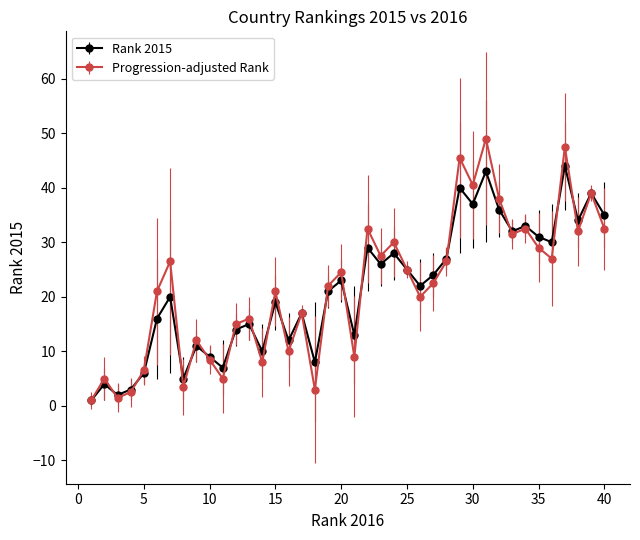

What is the value of the Rank 2015 point at the 14th from the left?

10.0